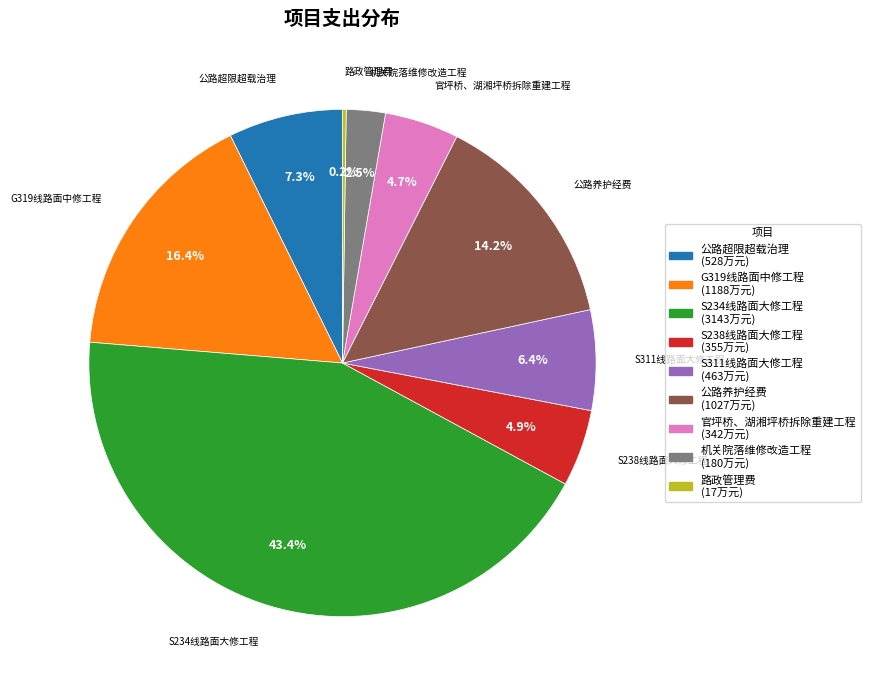

Is S311线路面大修工程 the majority of the pie?

No